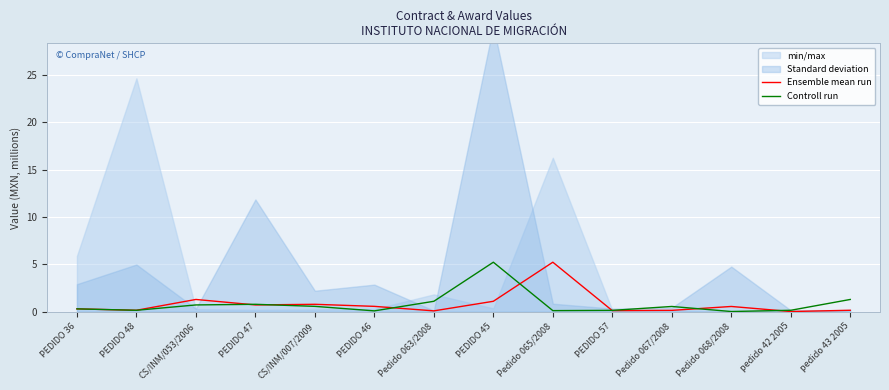

What is the total value across all series at PEDIDO 47?

1.5